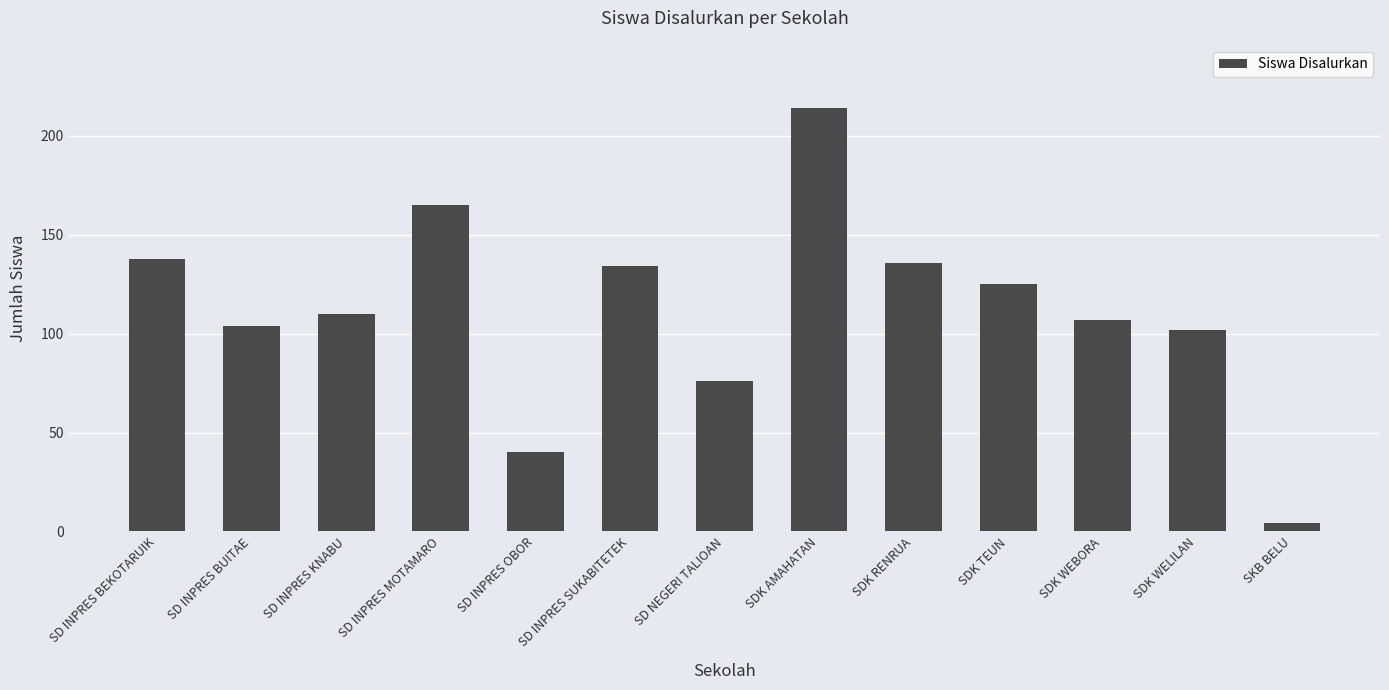

What position from the right is SDK WEBORA?

3